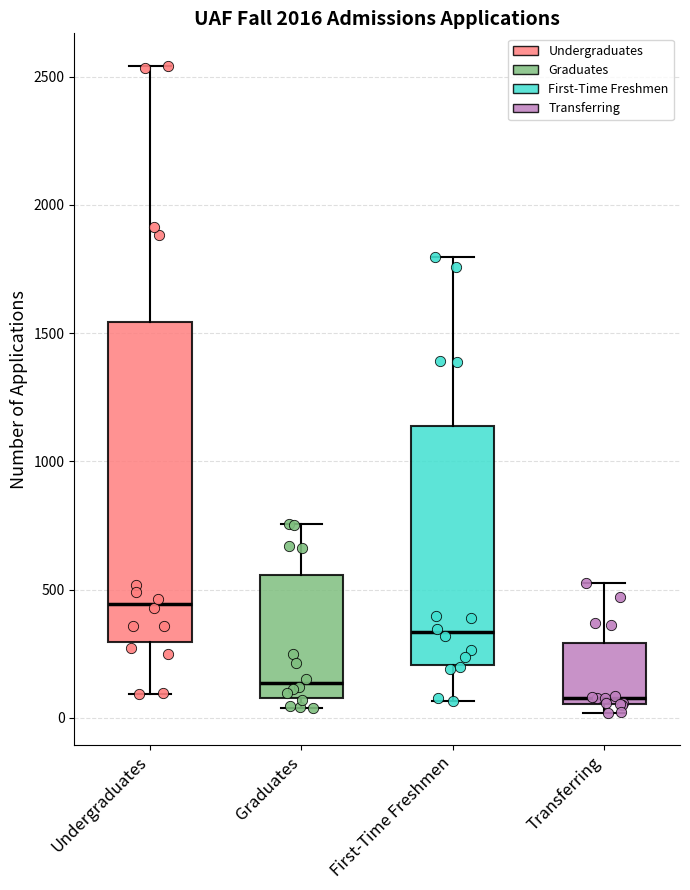

Where does the median line of the box for Graduates sit on the y-axis? The values are not printed on the chart, so give them approximately, as read against the axis.

150